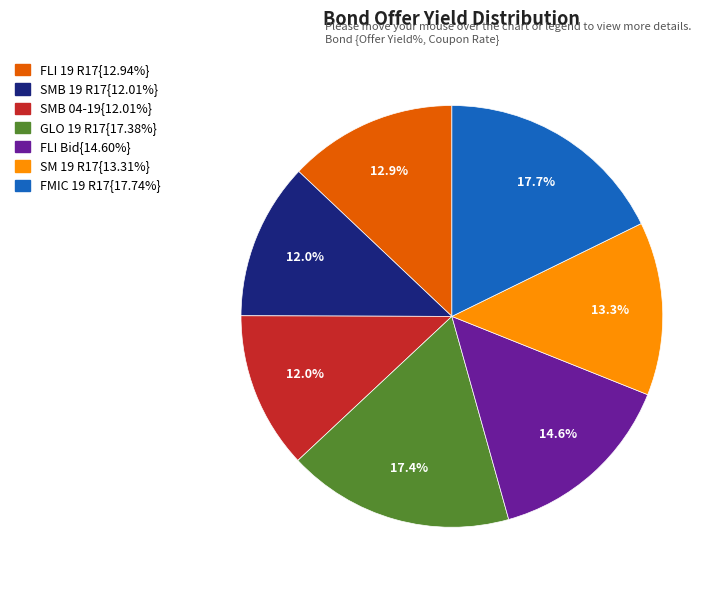

Does any single category account for the majority?

No